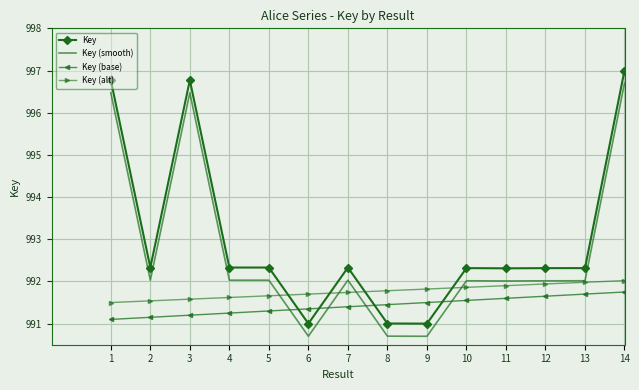

True or false: Key (smooth) and Key (alt) intersect in this chart.

True